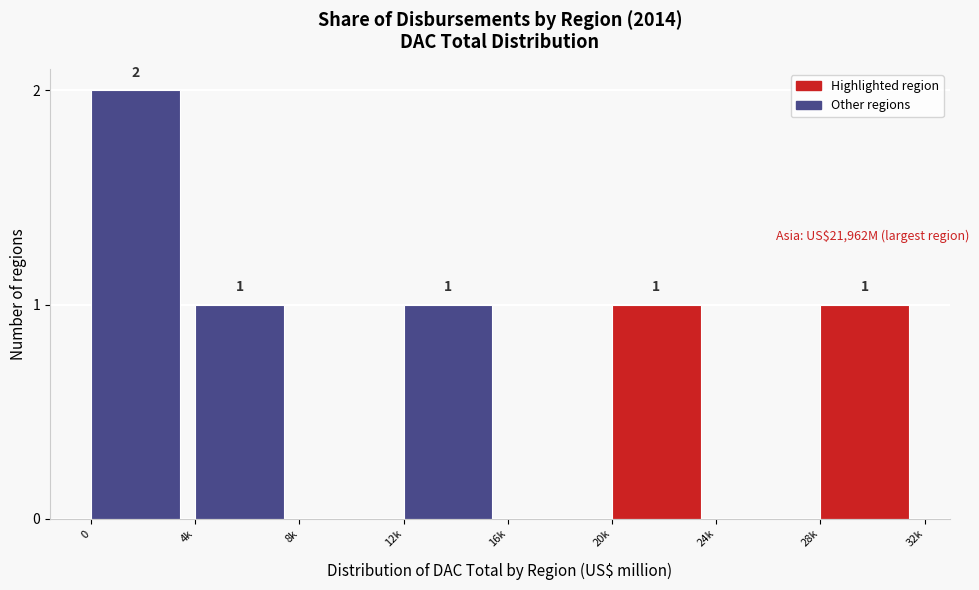

Reading left to right, extract all data points from this chart.

0=2	4k=1	8k=0	12k=1	16k=0	20k=1	24k=0	28k=1